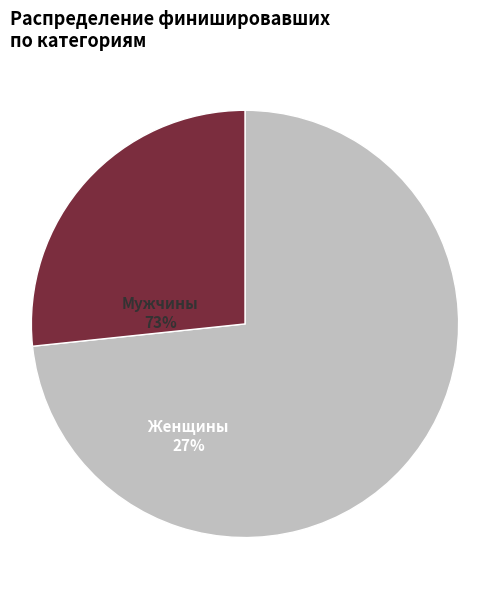

Is the sum of Мужчины and Женщины greater than half?

Yes